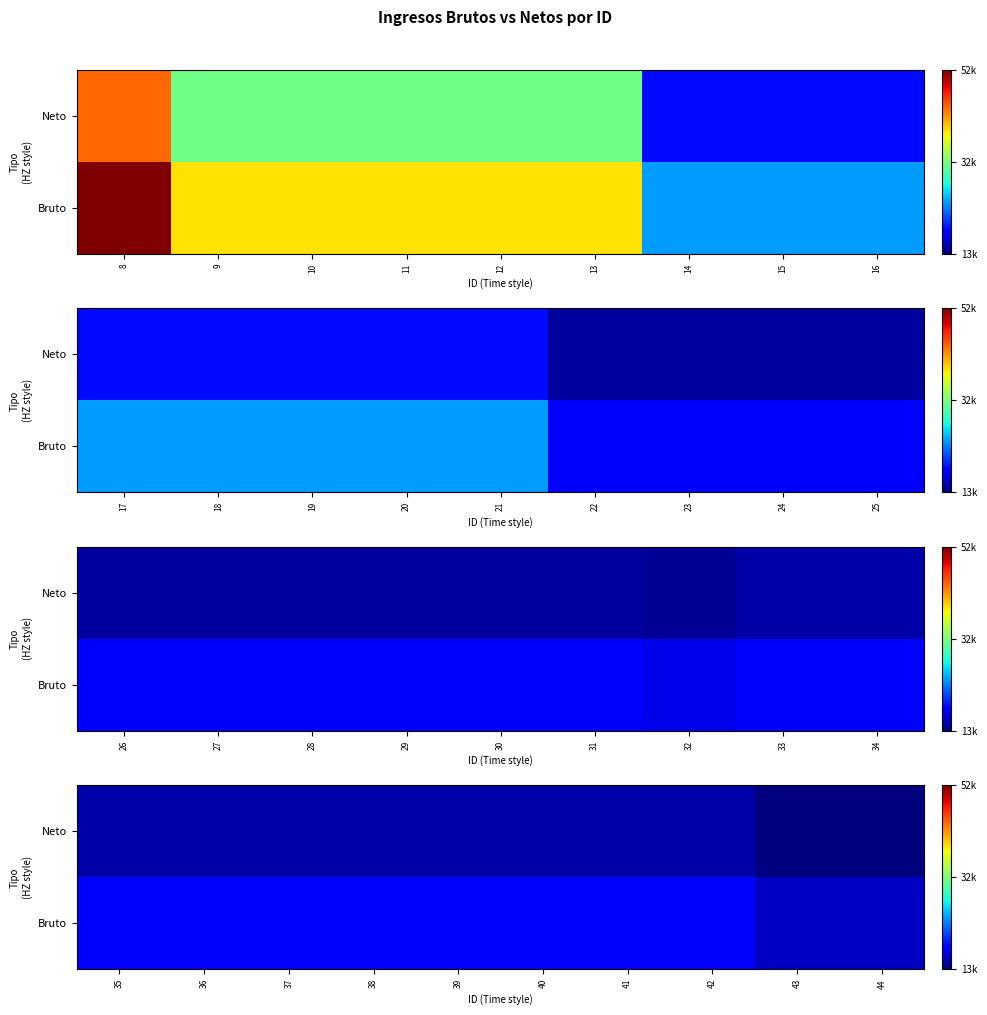

Where is Bruto nearest to the value 16654?

43